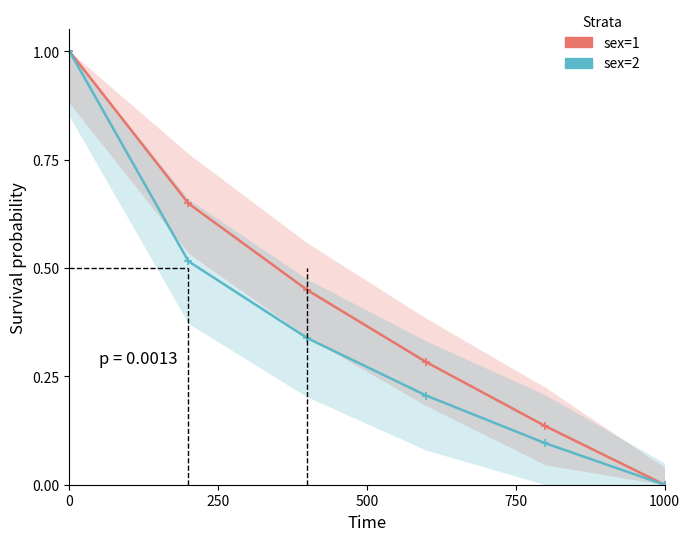

True or false: sex=1 has more than 1 points higher than both neighbors.

False